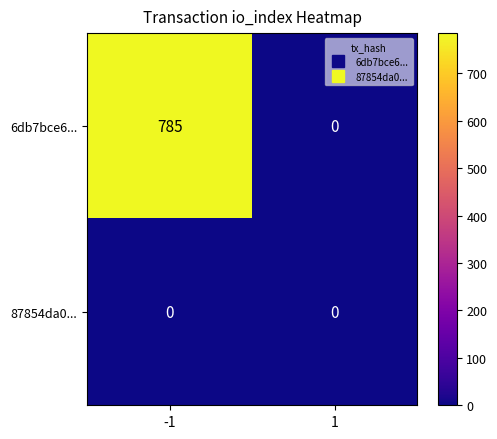

At -1, list the series in order from smallest to largest.

87854da0..., 6db7bce6...